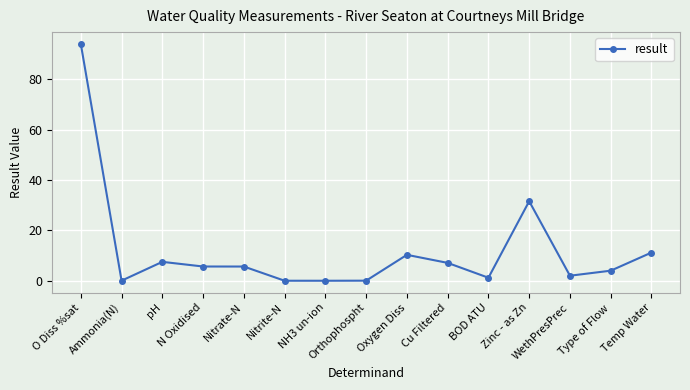

True or false: the data has more than 2 interior local peaks.

True